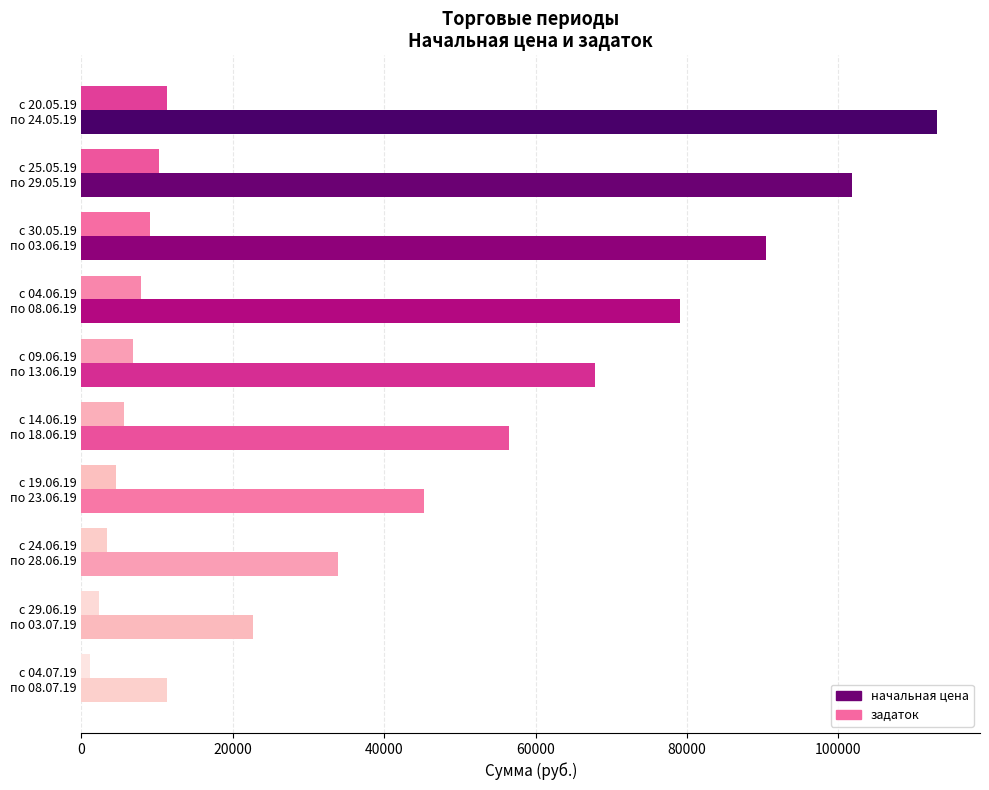

How many series are shown in this chart?

2